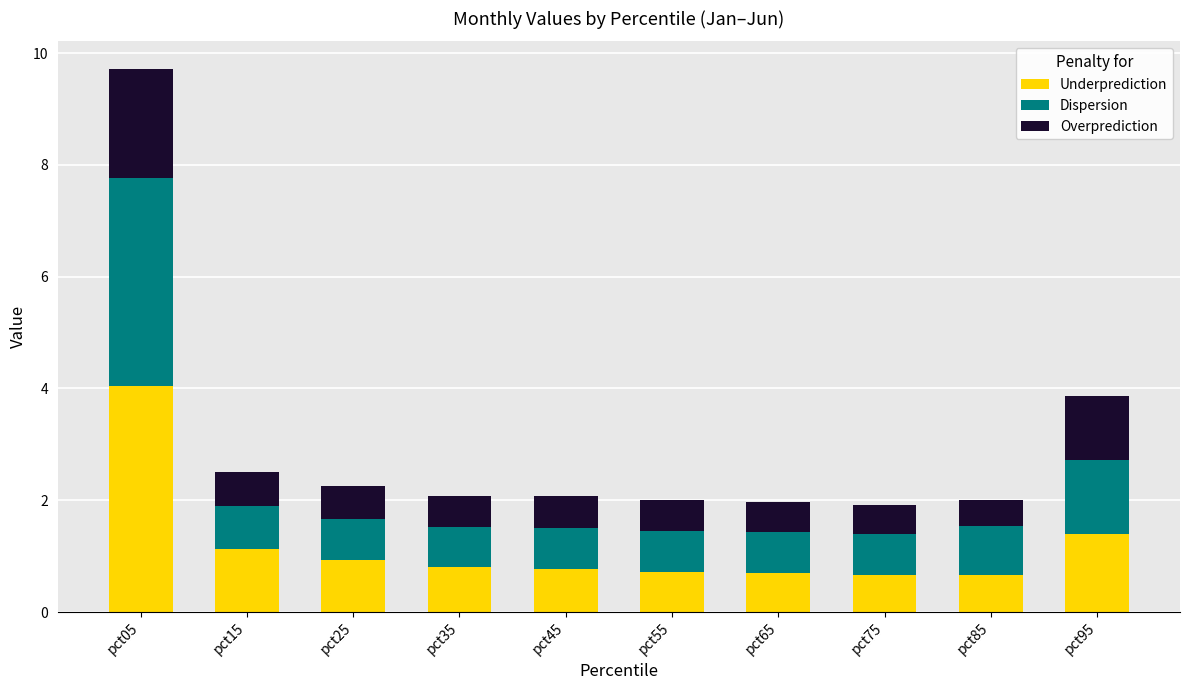

What is the approximate value of Underprediction at pct15?

1.1